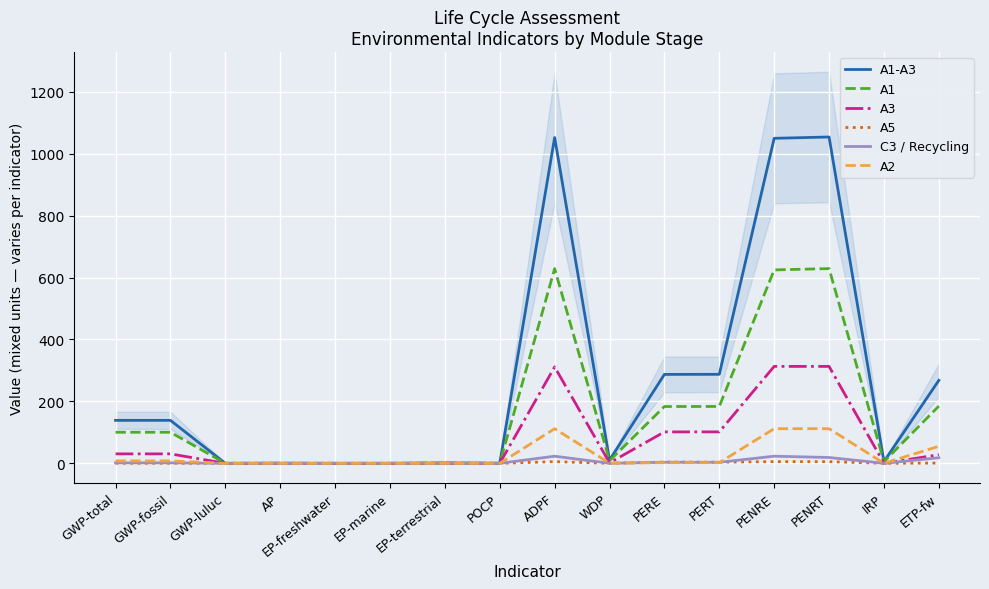

At which label does C3 / Recycling first exceed 1?

GWP-total